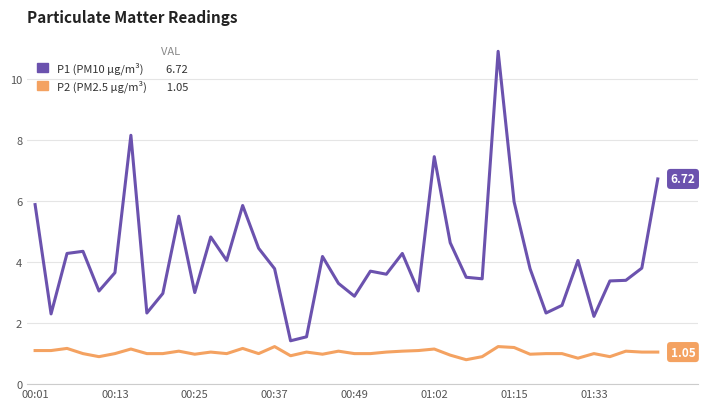

Does the chart display data point markers on the line(s)?

No